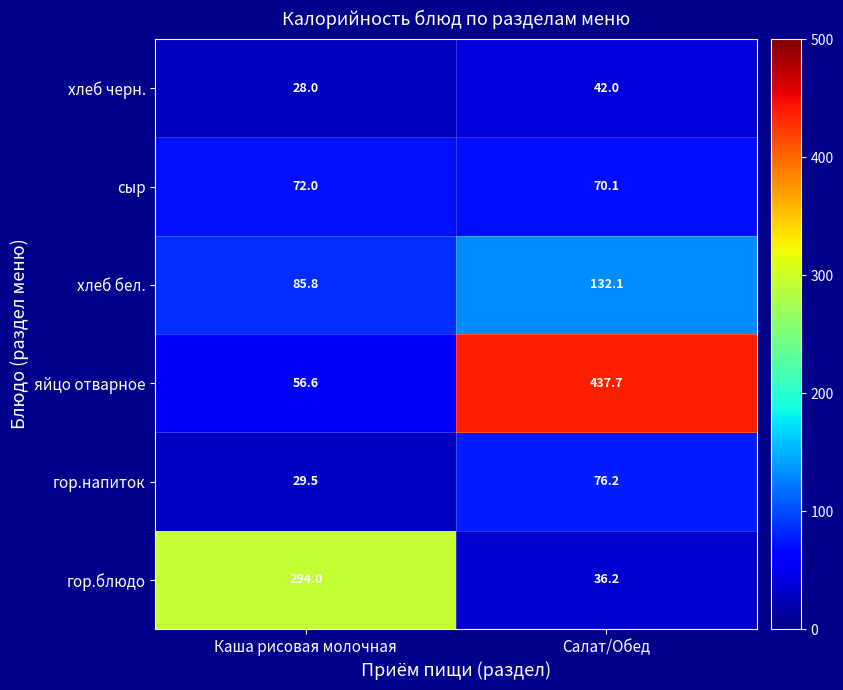

At how many categories does at least one series exceed 326?

1